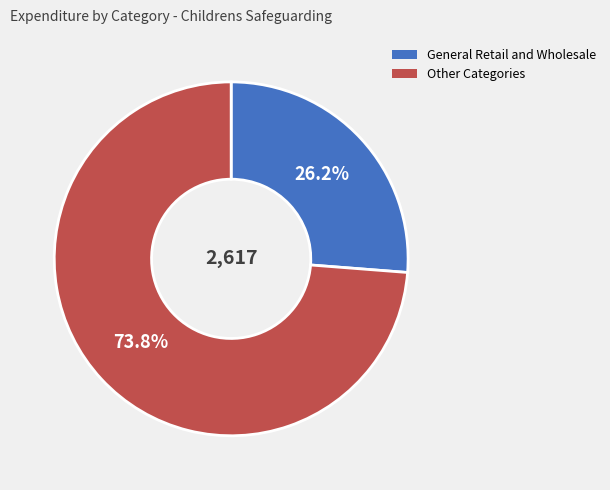

How many segments does this pie chart have?

2